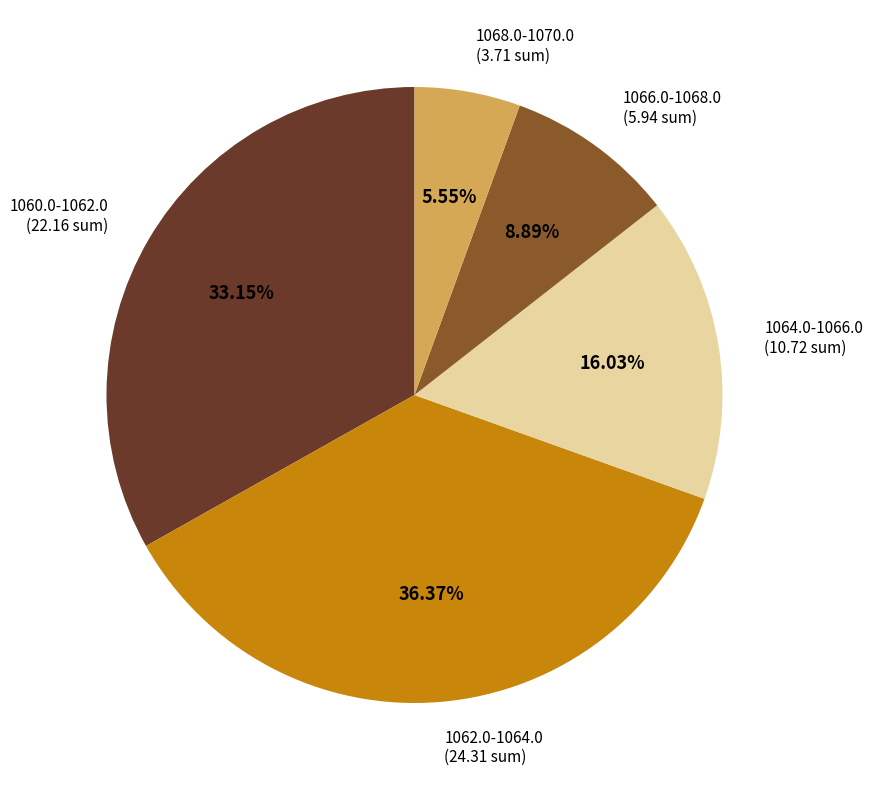

How many slices are in this pie chart?

5